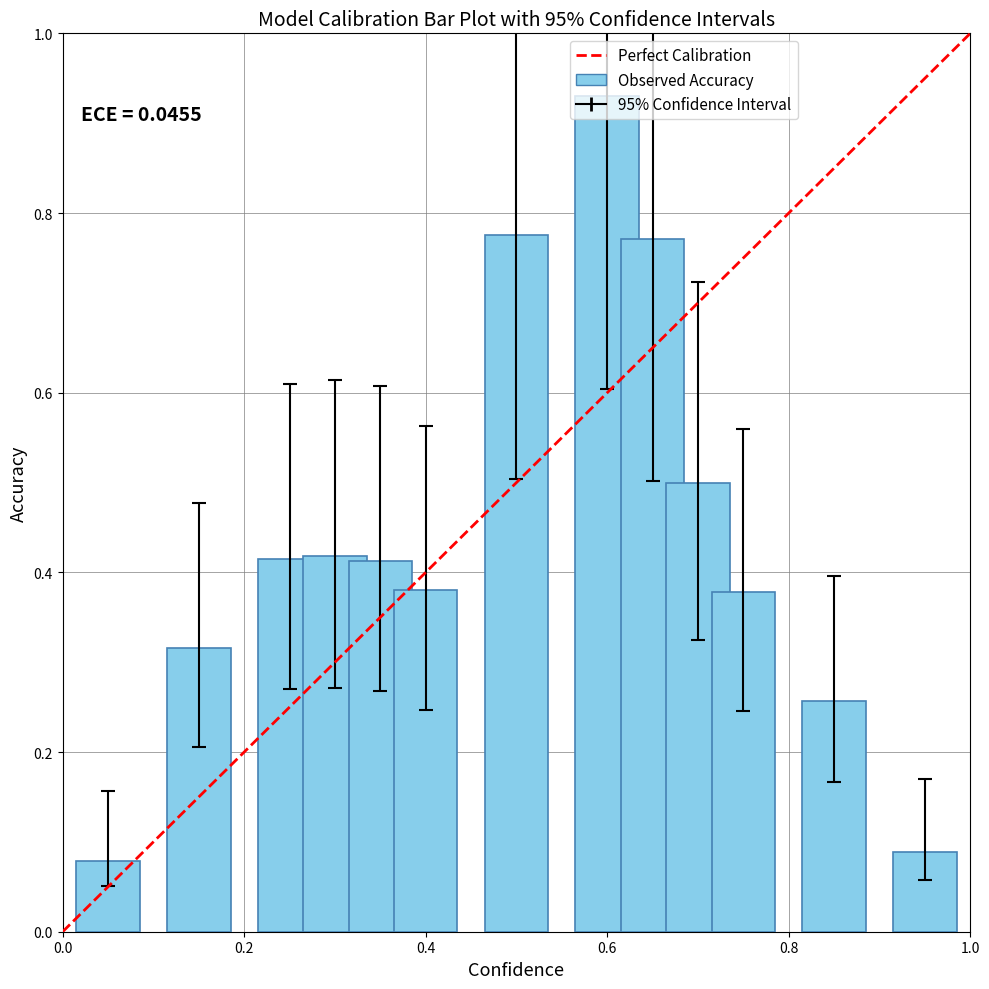

What is the sum of all values?

5.7